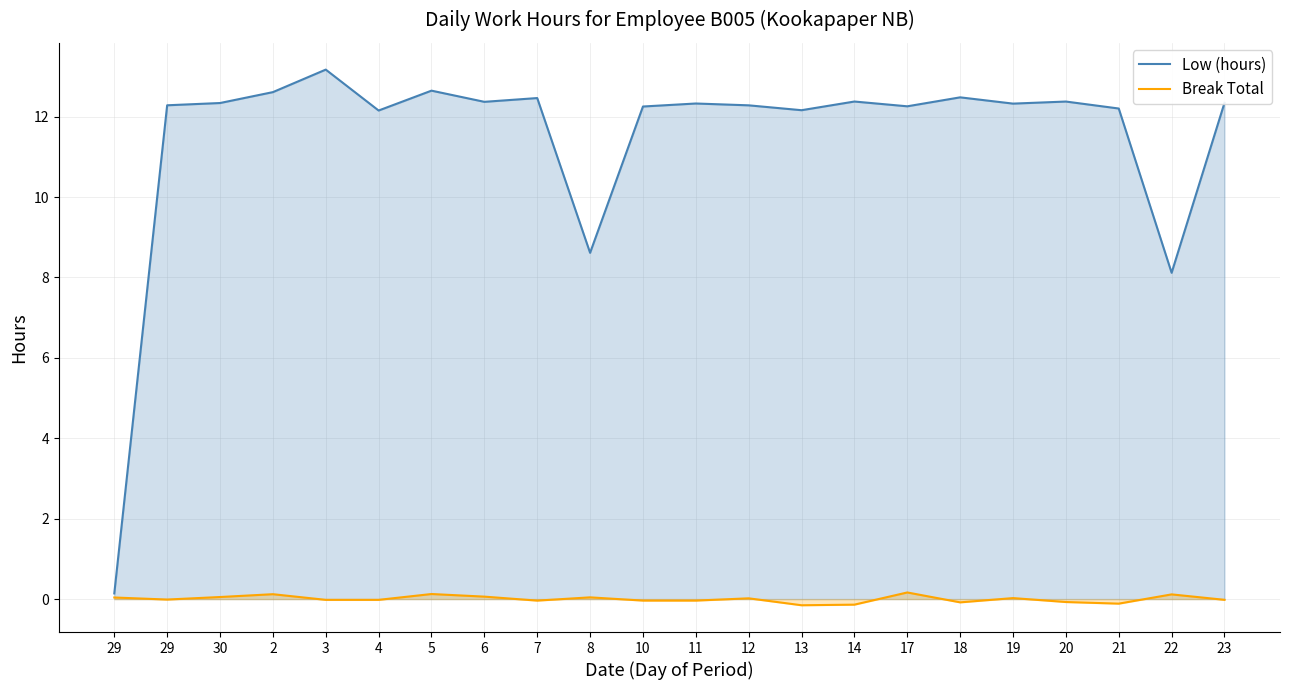

At which category does Break Total reach its first local valley?

29